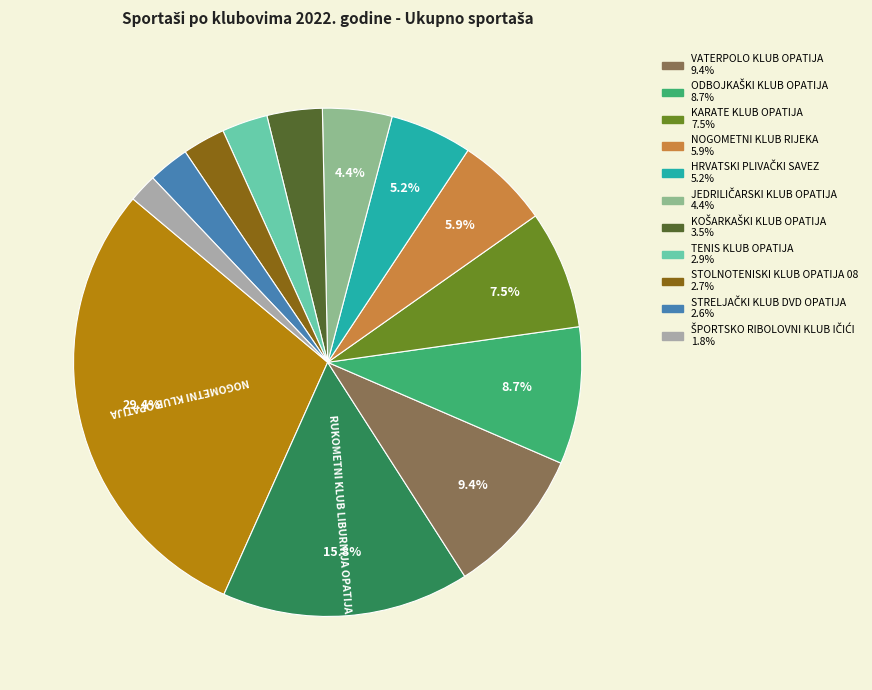

Is there a majority slice in this chart?

No